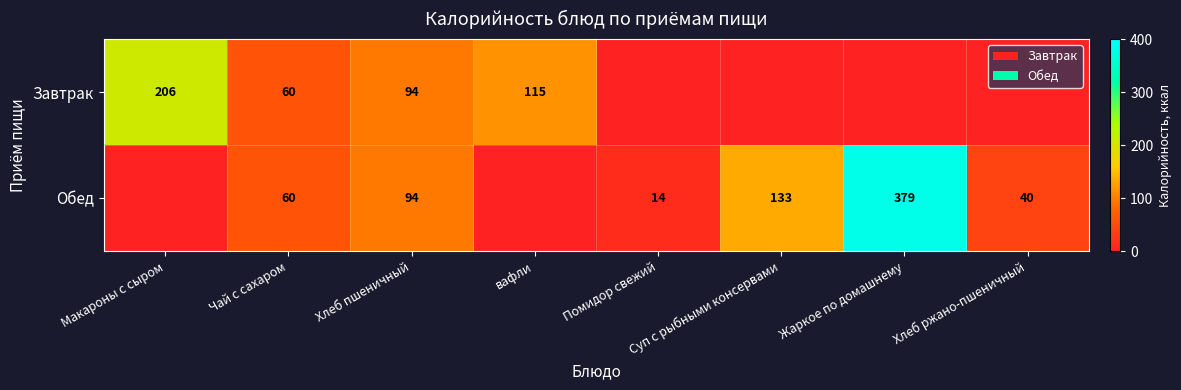

The Обед series shows 9 at Помидор свежий. True or false?

False